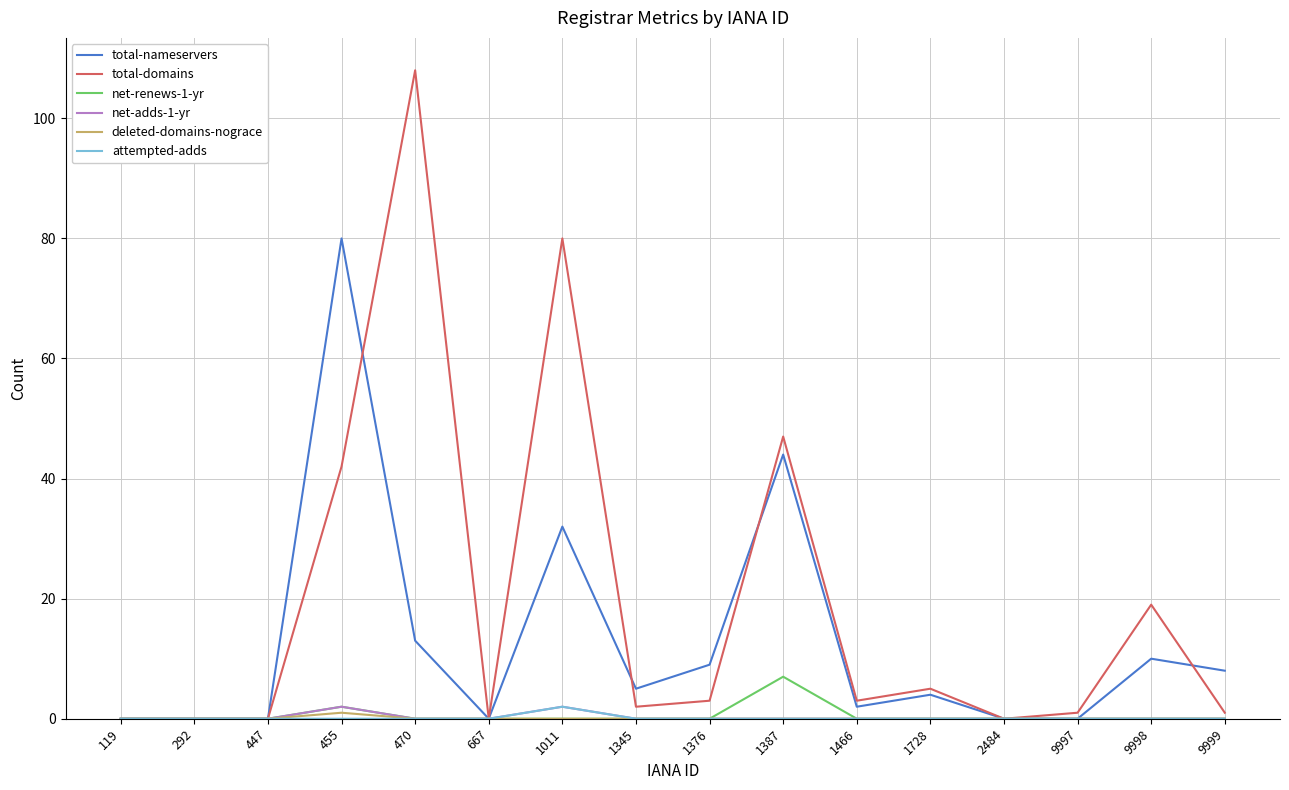

The value of total-domains at 455 is 42. True or false?

True